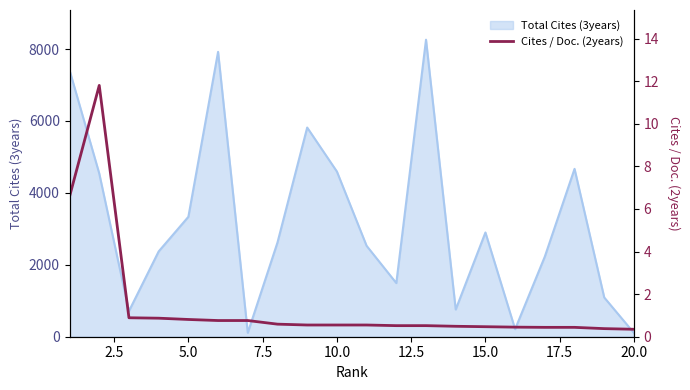

What is the difference between the maximum and minimum values?

11.5